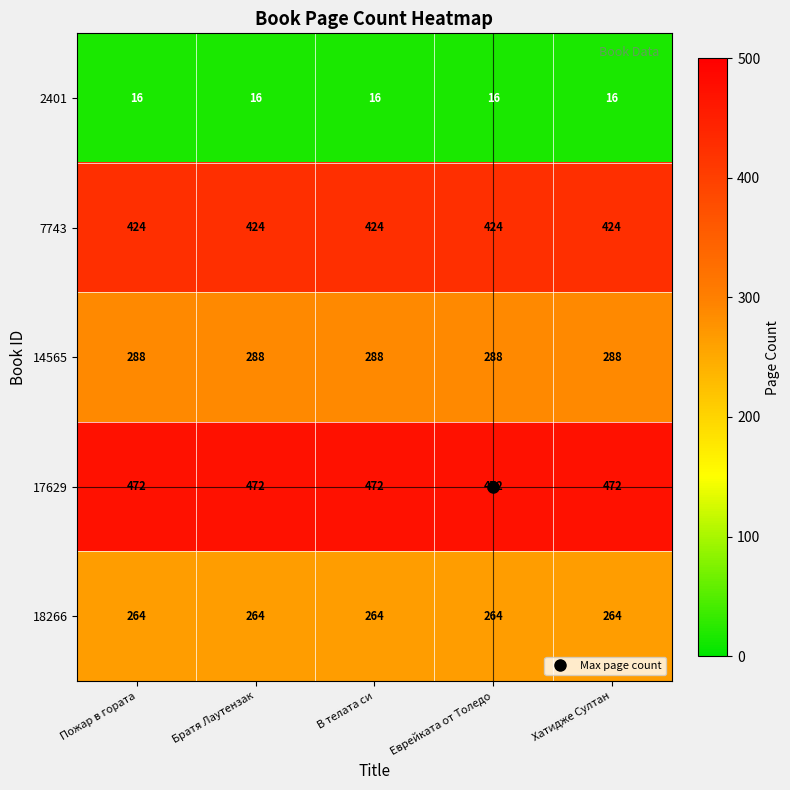

What value does the 14565 series have at Пожар в гората?

288